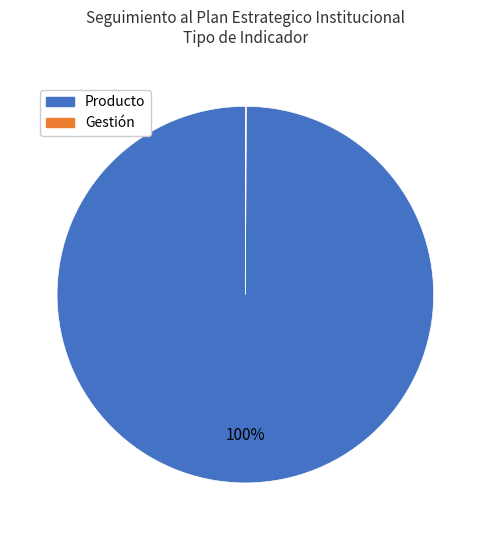

To the nearest percent, what is the difference between the largest and smallest slice percentages?

100%